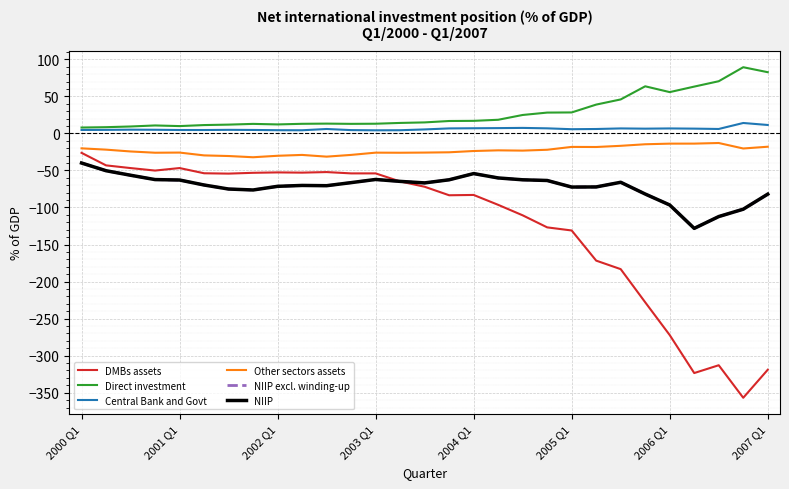

How many lines are shown in the chart?

6